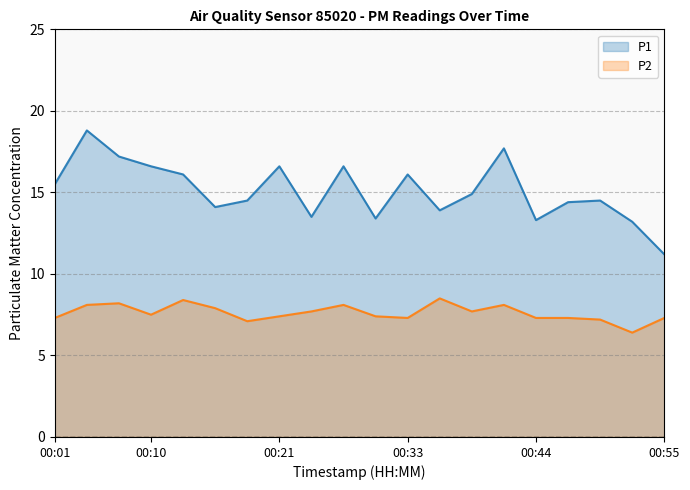

What is the value of the P2 (line) point at the 10th from the left?

8.1